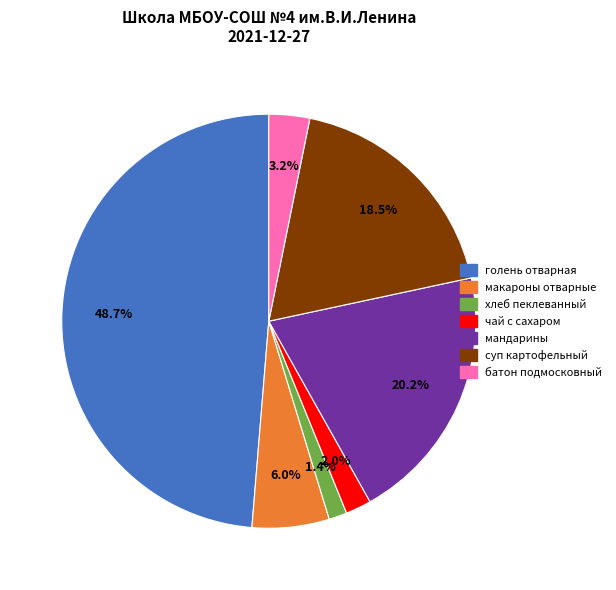

How much of the chart is everything except чай с сахаром?

98.0%